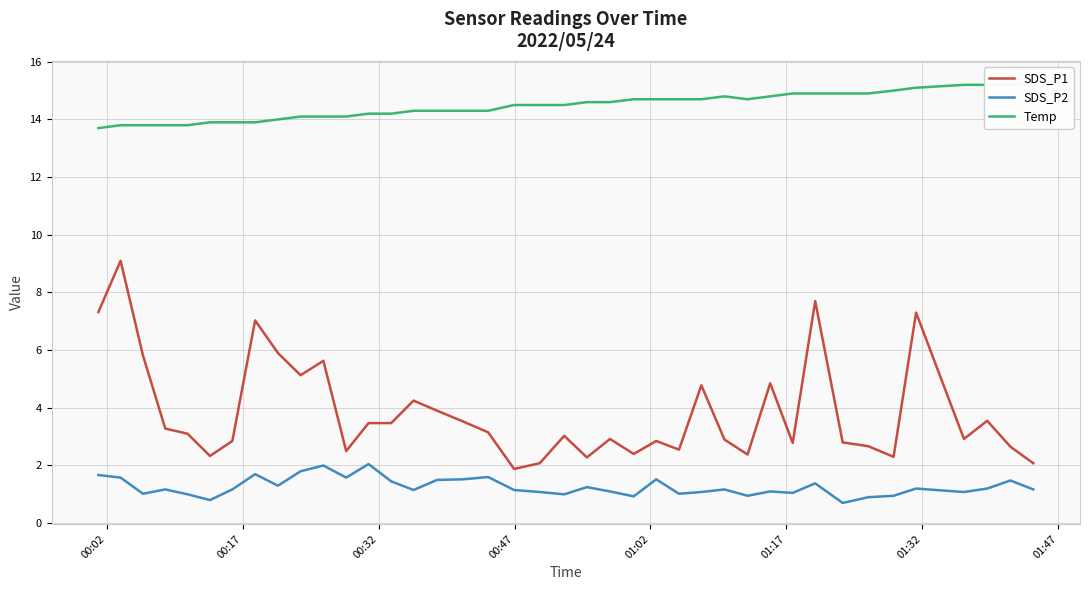

True or false: SDS_P1 and SDS_P2 intersect in this chart.

False